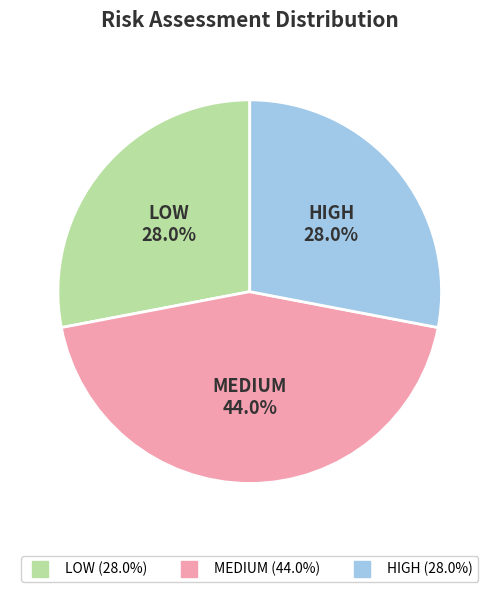

What is the largest slice in the pie chart?

MEDIUM